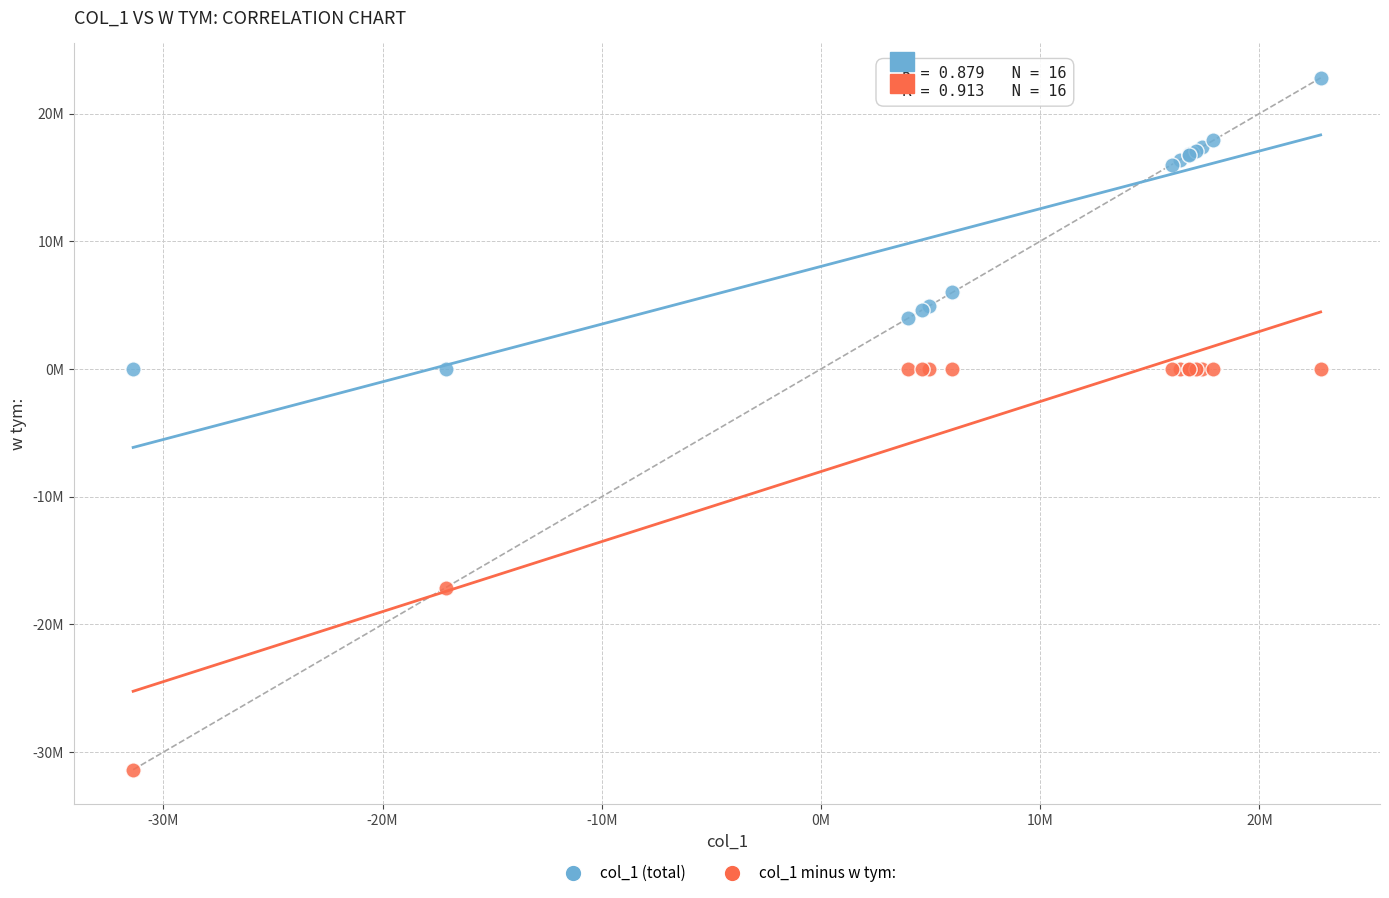

What are all the series names shown in the legend?

col_1 (total), col_1 minus w tym: